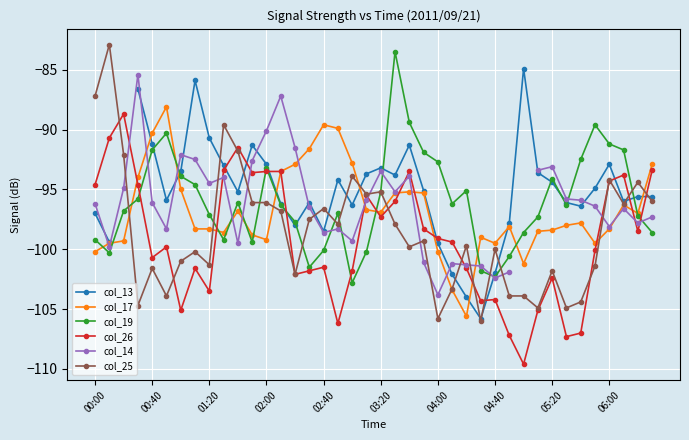

True or false: col_19 has more than 1 interior local peaks.

True